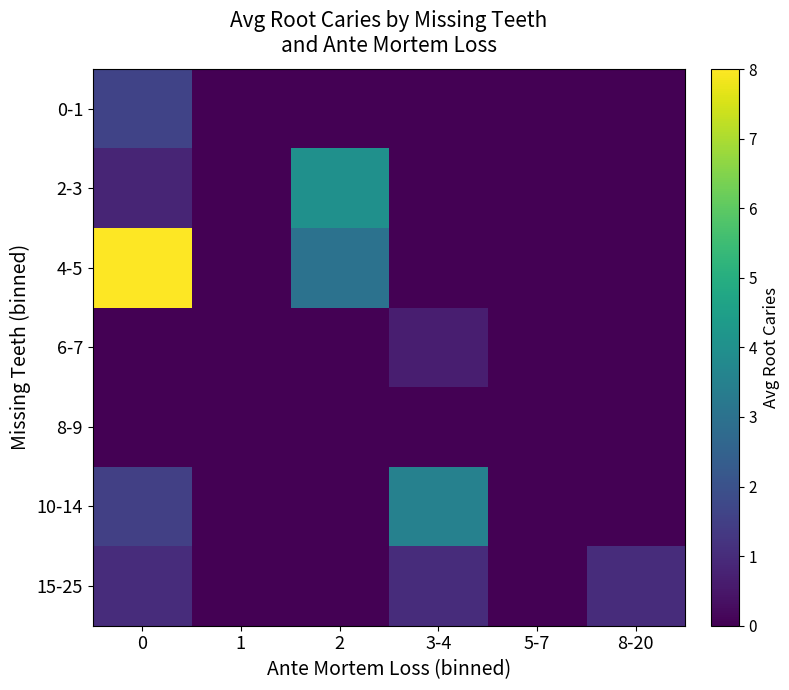

Rank the series at 5-7 from highest to lowest value.

0-1, 2-3, 4-5, 6-7, 8-9, 10-14, 15-25